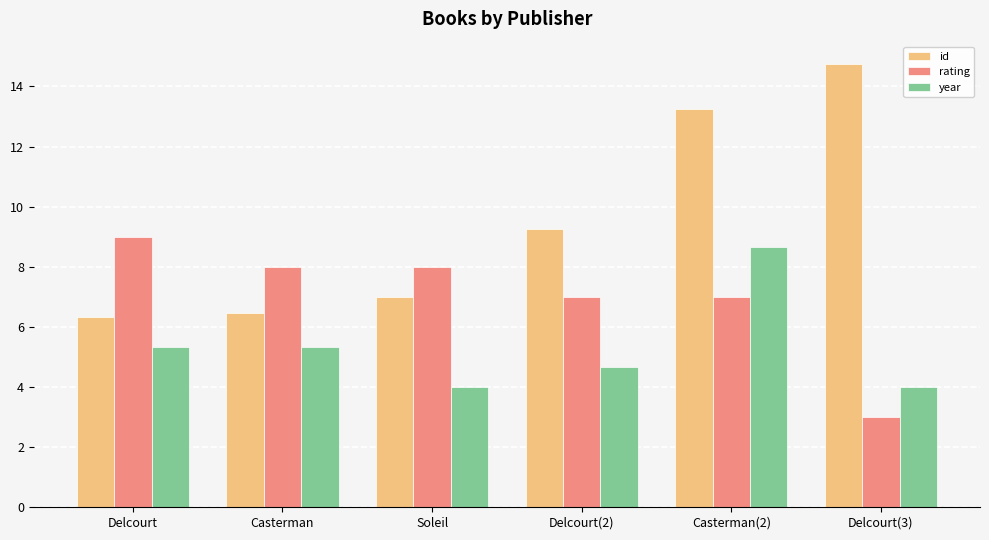

Read the id value at Delcourt(2).

9.3